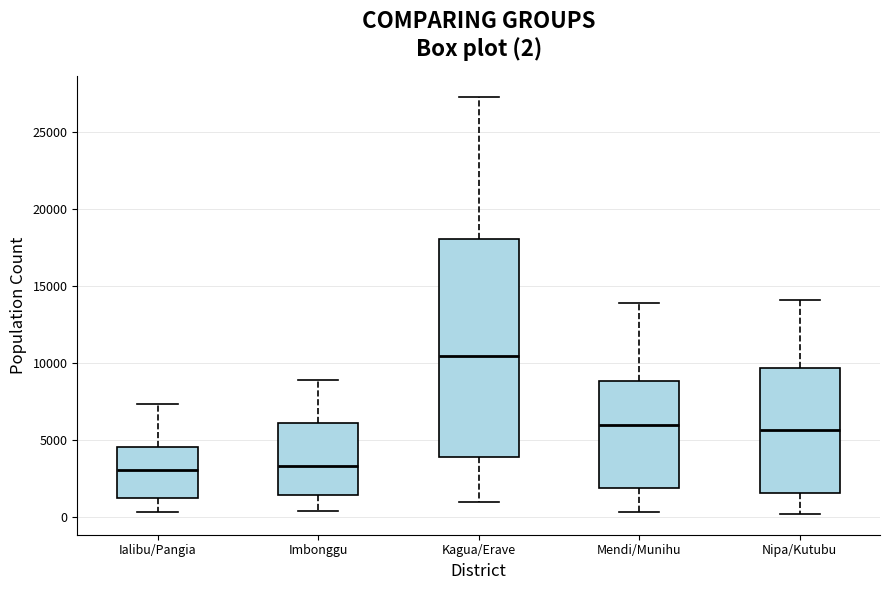

Which box is the tallest, from its lower edge to its upper edge?

Kagua/Erave